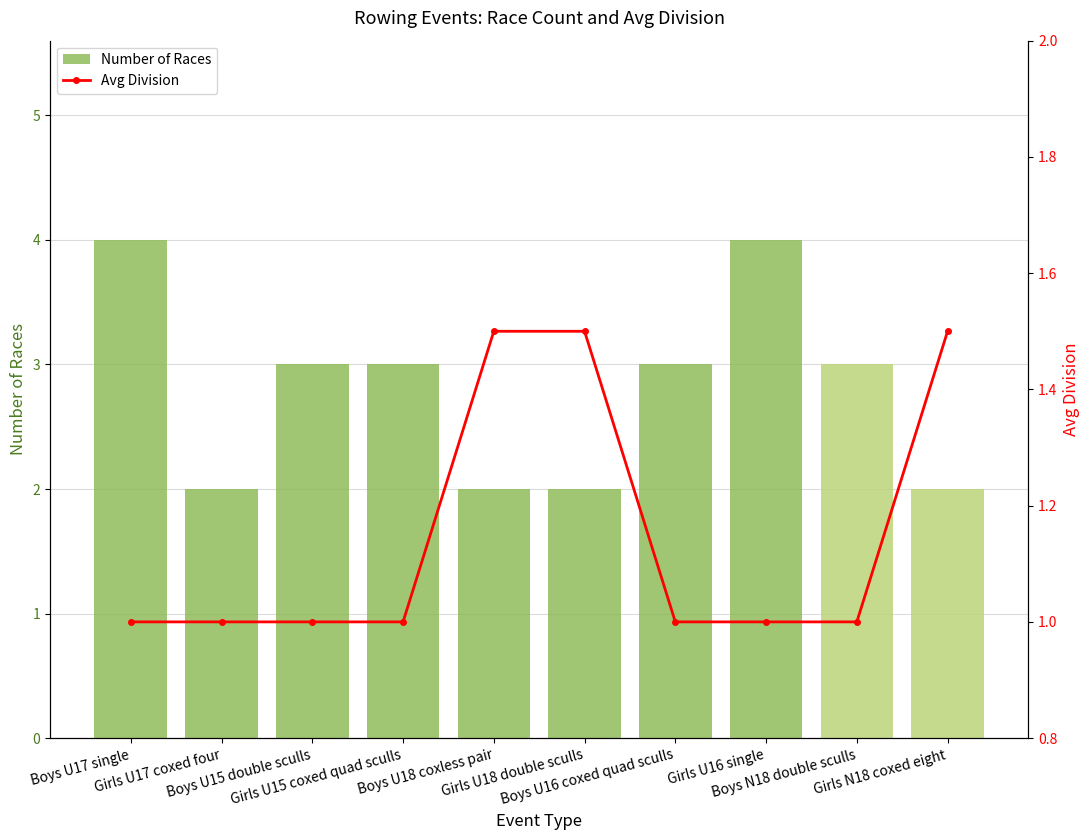

How many values in the Number of Races series are below 3?

4